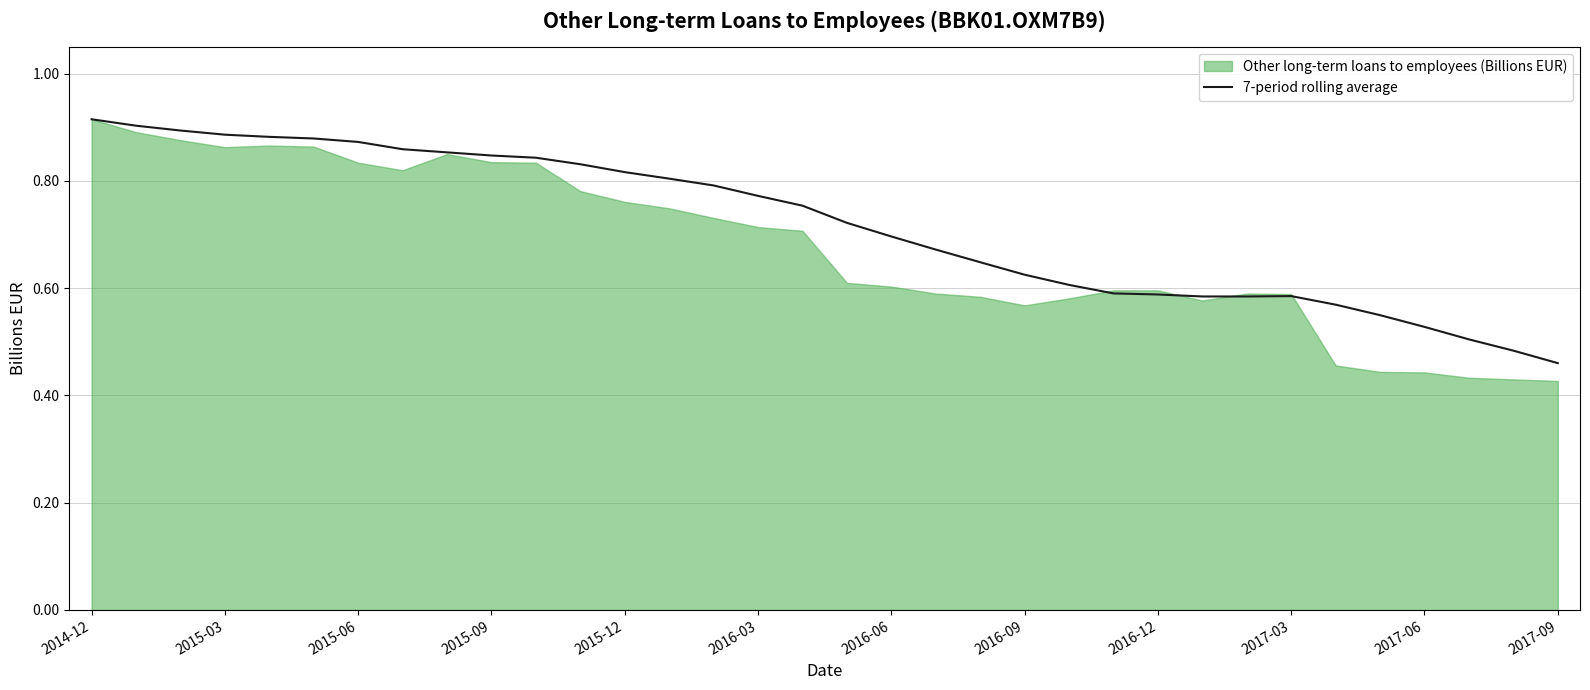

Which category has the lowest value in the 7-period rolling average series?

2017-09